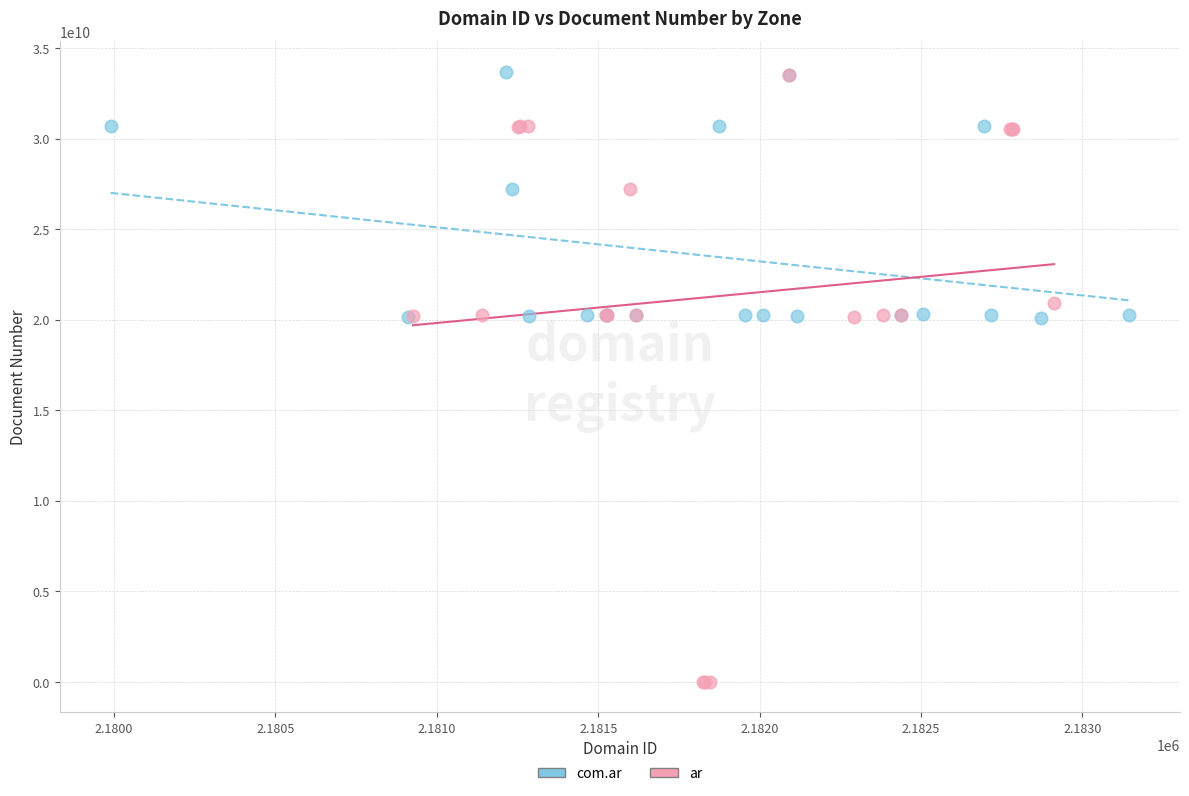

Which series contains the lowest Y value?

ar